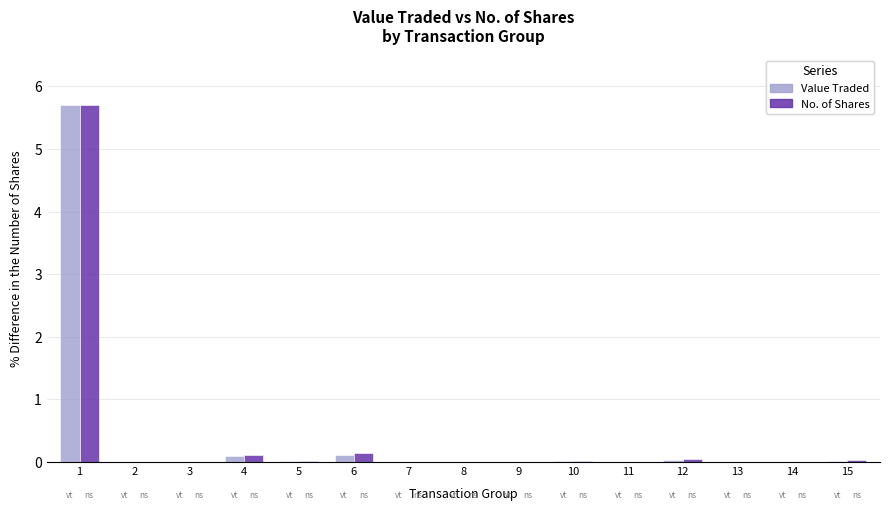

What is the maximum value shown in the chart?

5.7